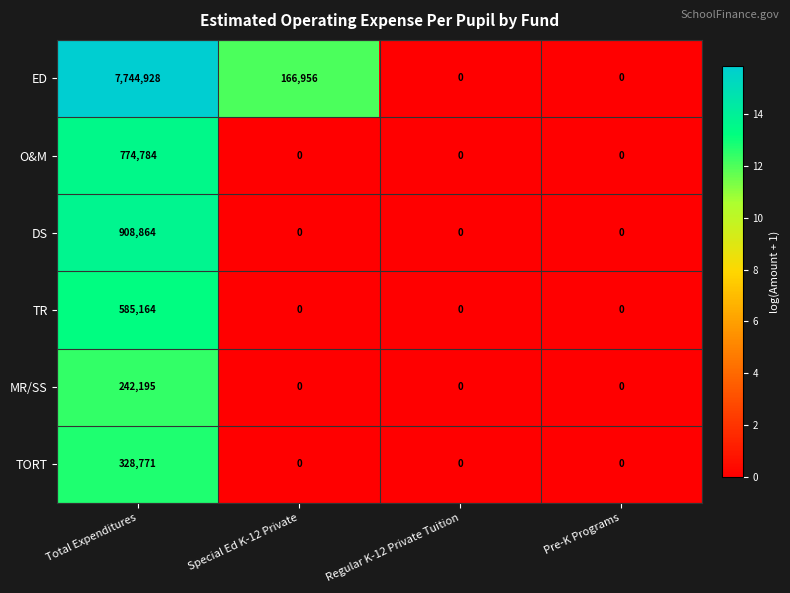

List the series in order of their peak value, lowest first.

MR/SS, TORT, TR, O&M, DS, ED